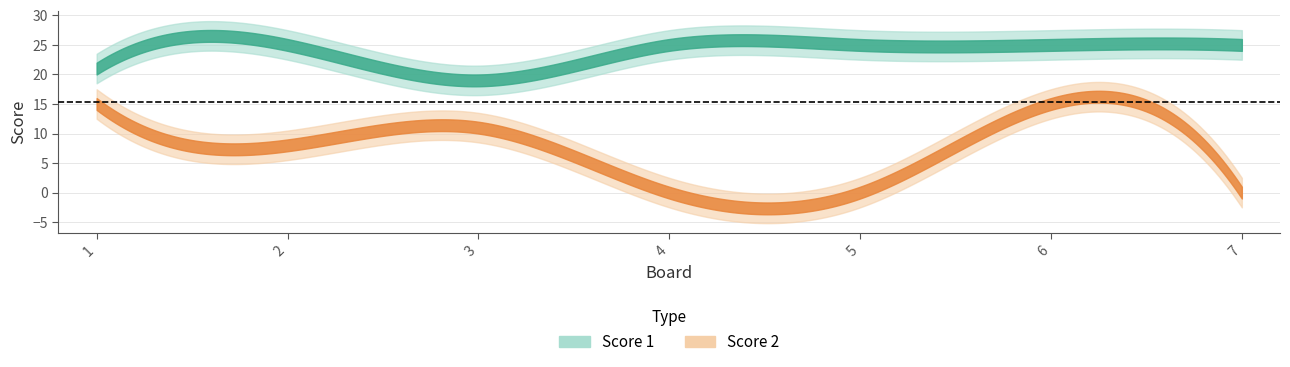

True or false: Score 2 has more than 2 interior local peaks.

False